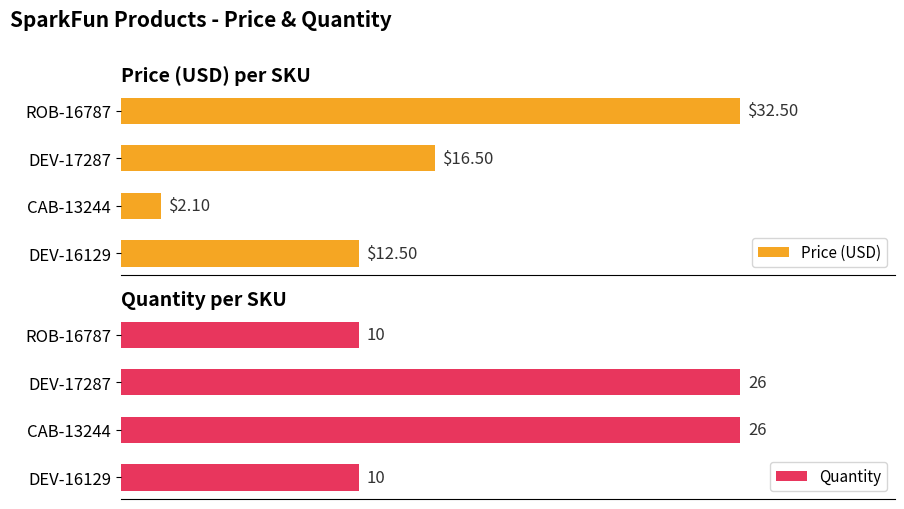

List the labels in order of Price (USD) value, smallest first.

CAB-13244, DEV-16129, DEV-17287, ROB-16787